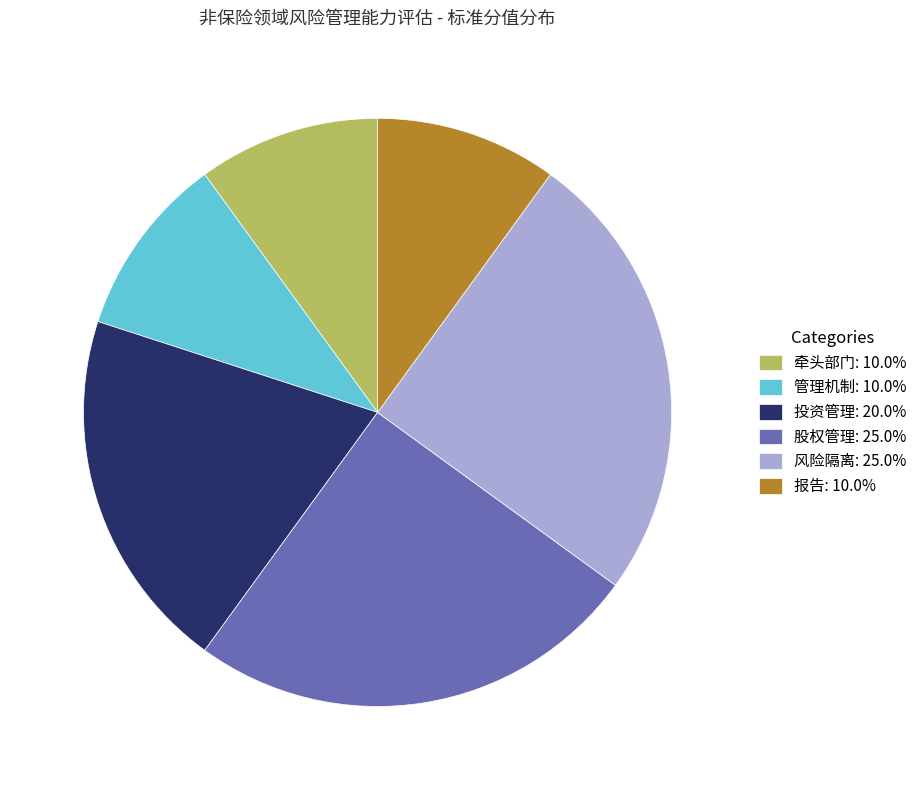

Is it true that 投资管理 is 27% of the pie?

False